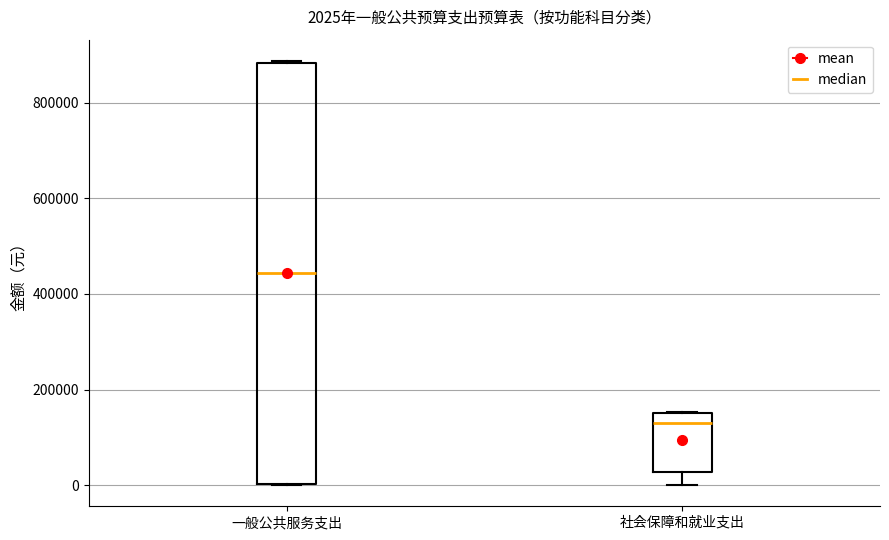

Comparing the boxes themselves (not the whiskers), which one is the tallest?

一般公共服务支出